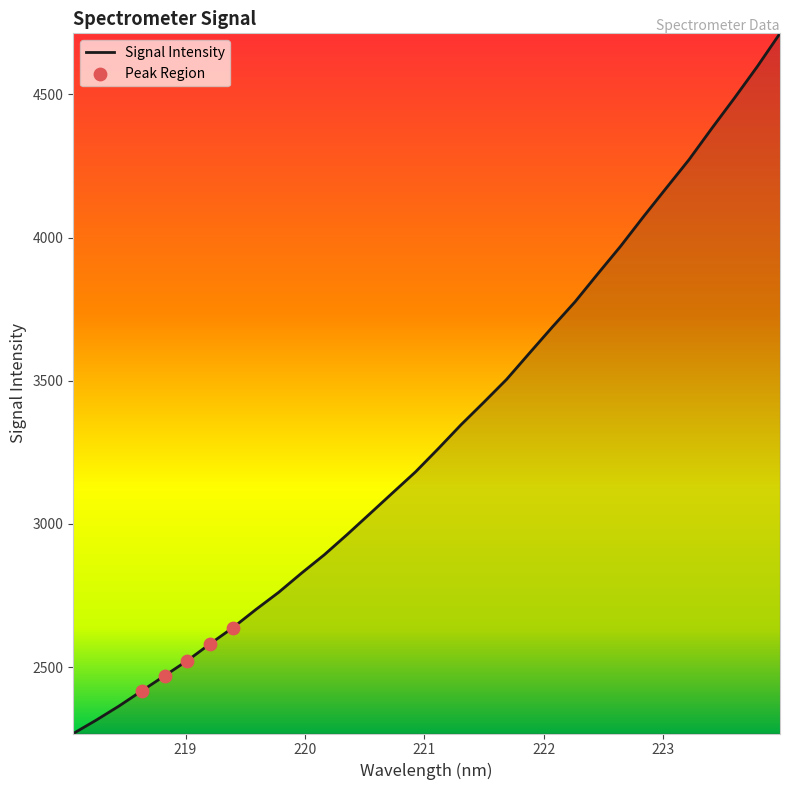

What is the greatest value displayed?

4713.2